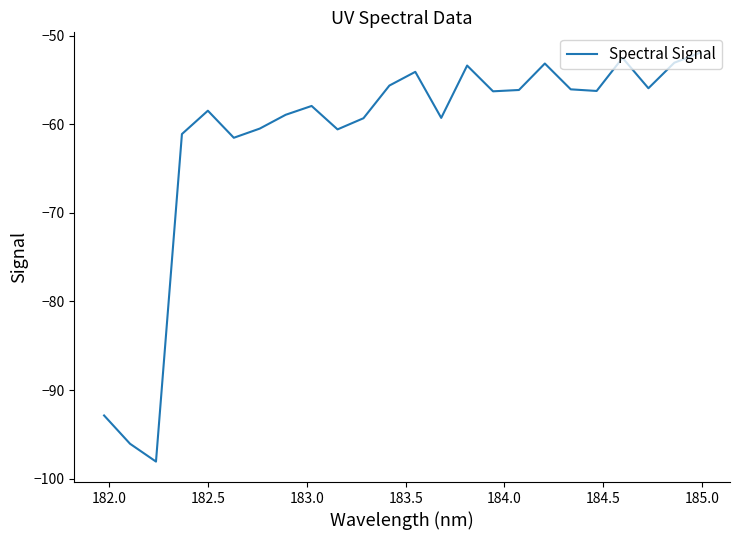

How many categories are shown in the chart?

24